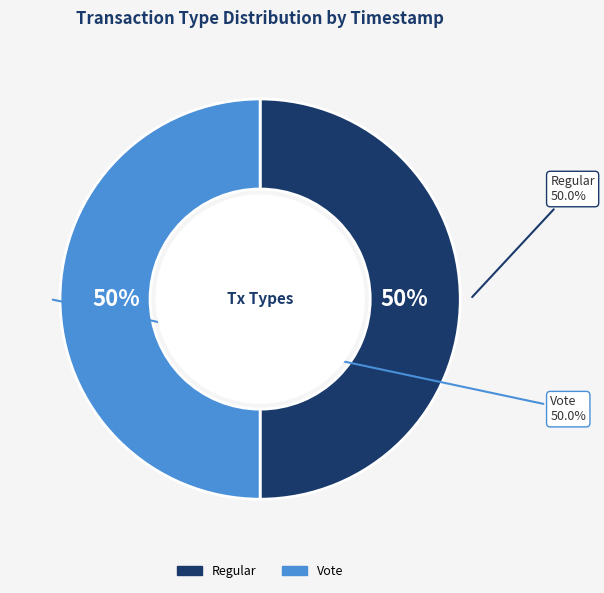

Rank the categories by value from lowest to highest.

Vote, Regular